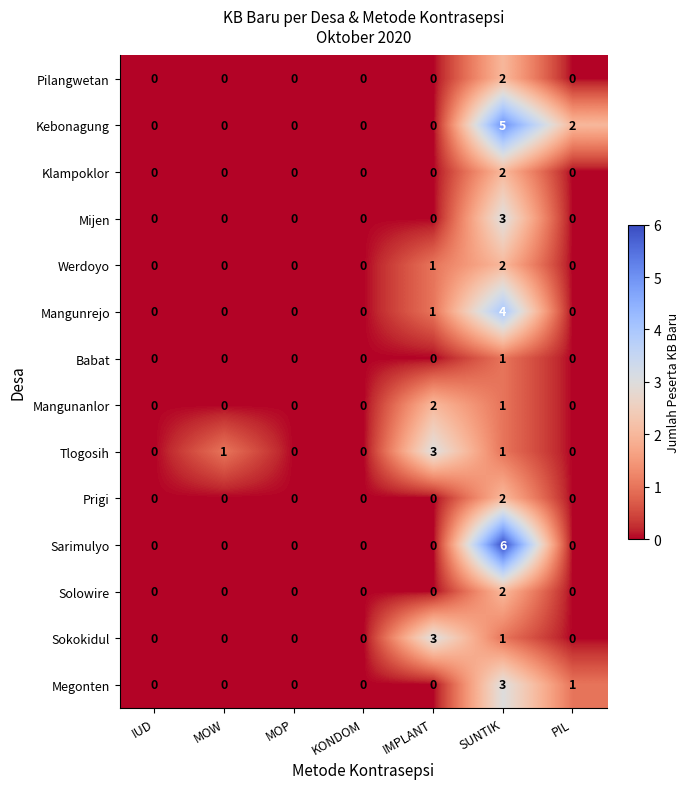

How many series are shown in this chart?

14